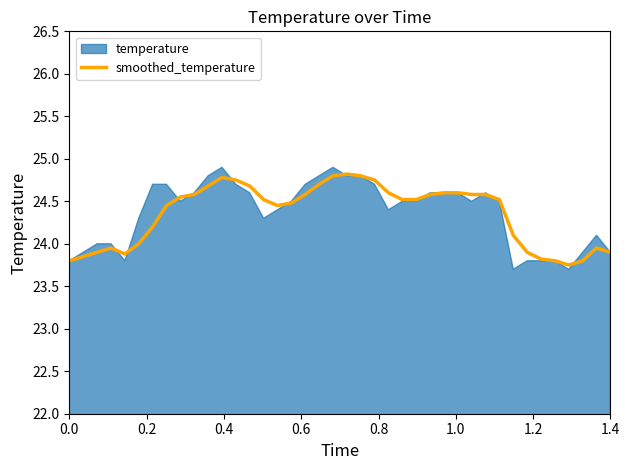

How many points are higher than both their immediate neighbors (excluding endpoints)?

4